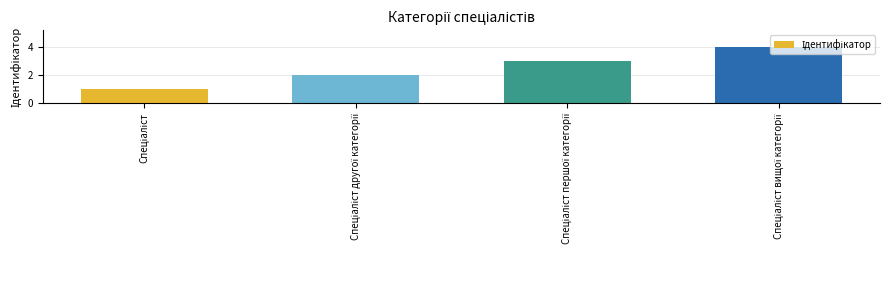

What is the difference between the maximum and minimum values?

3